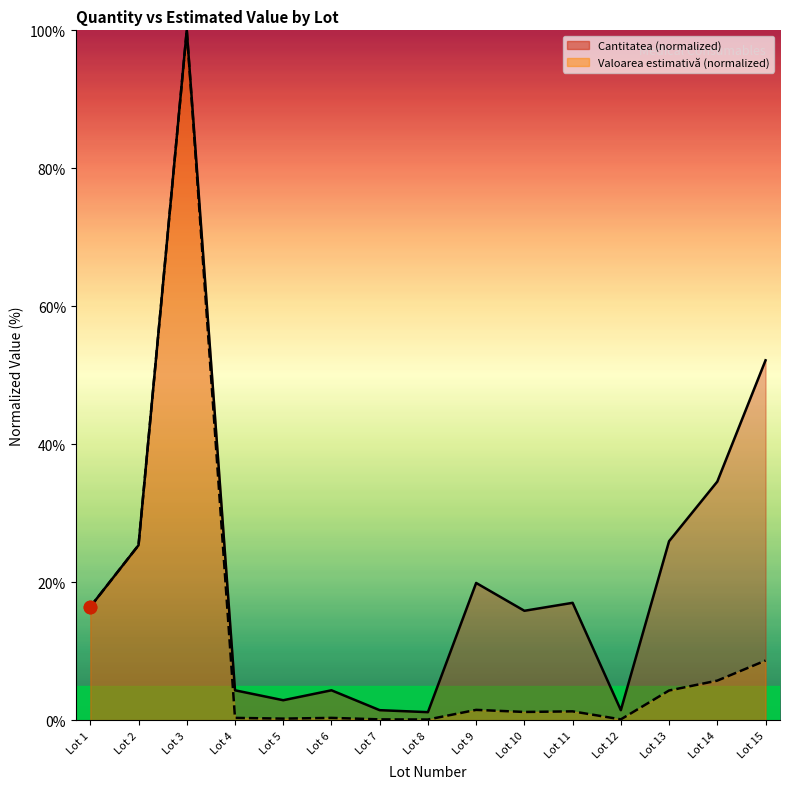

At which category is the sum across all series the highest?

Lot 3